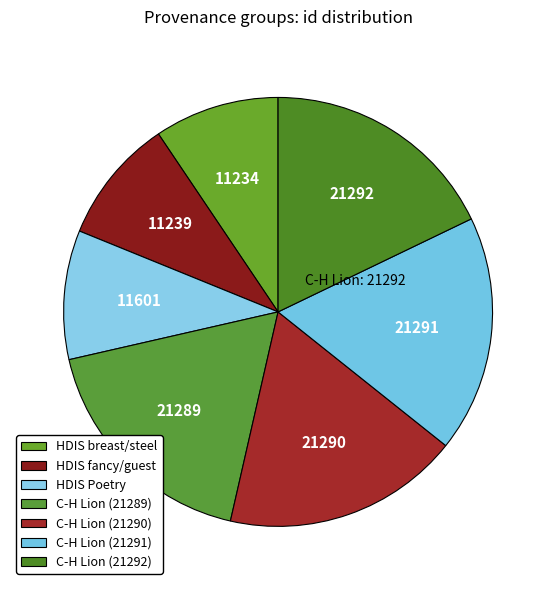

Does any single category account for the majority?

No